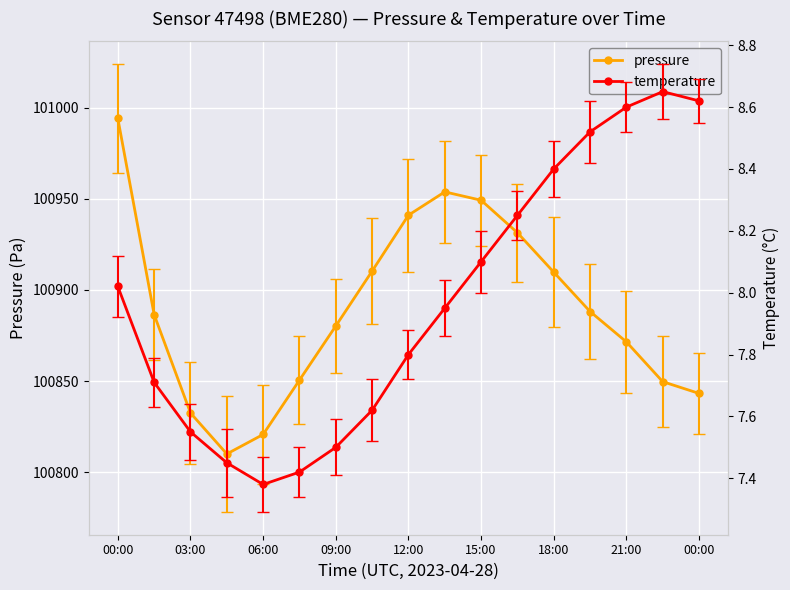

At how many categories does at least one series exceed 15889?

17